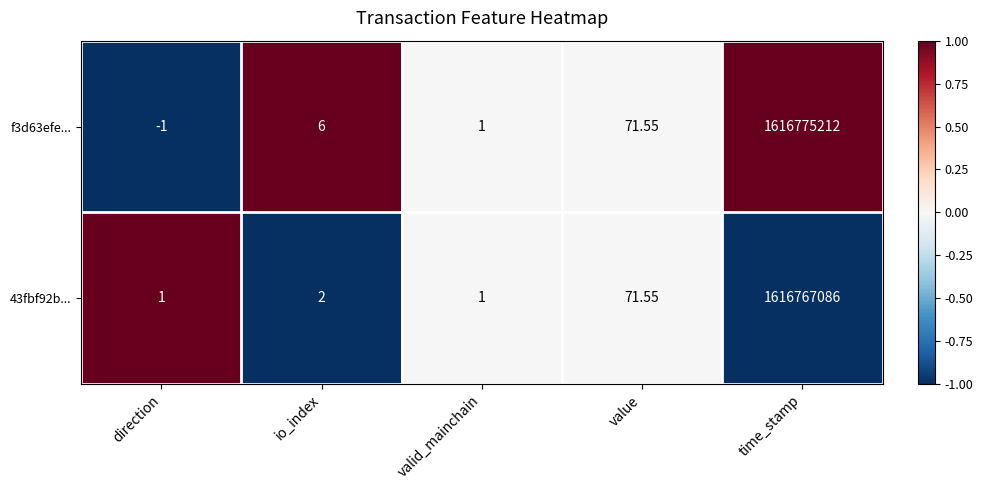

At which label is 43fbf92b... closest to 808383543?

value